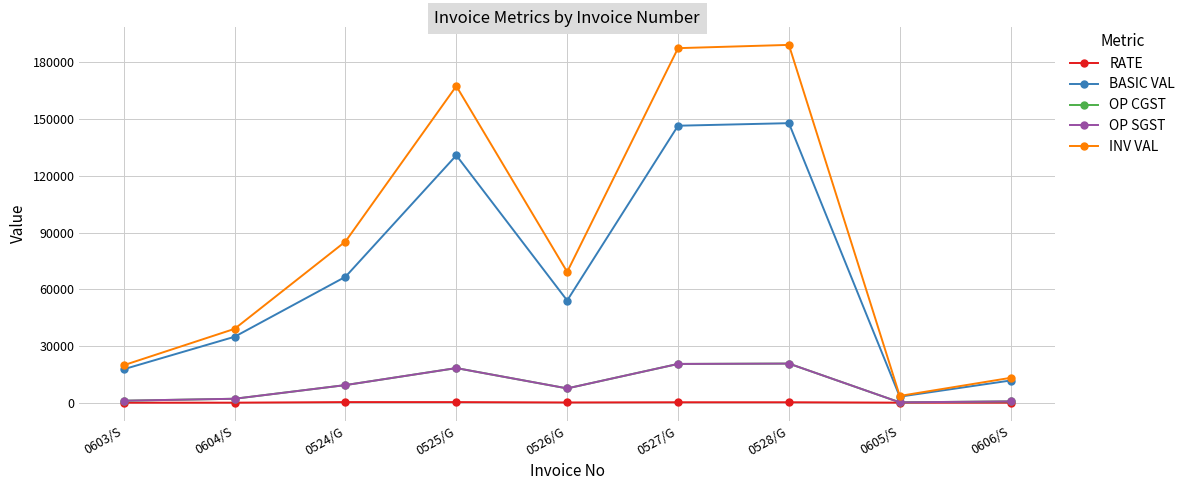

Between 0525/G and 0605/S, which is larger?

0525/G